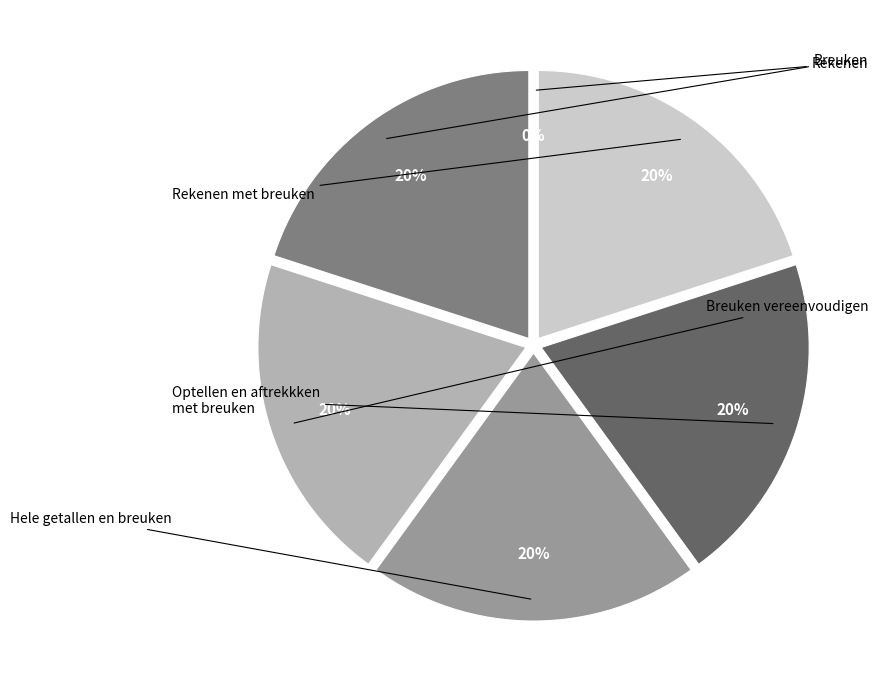

To the nearest percent, what is the average slice percentage?

17%